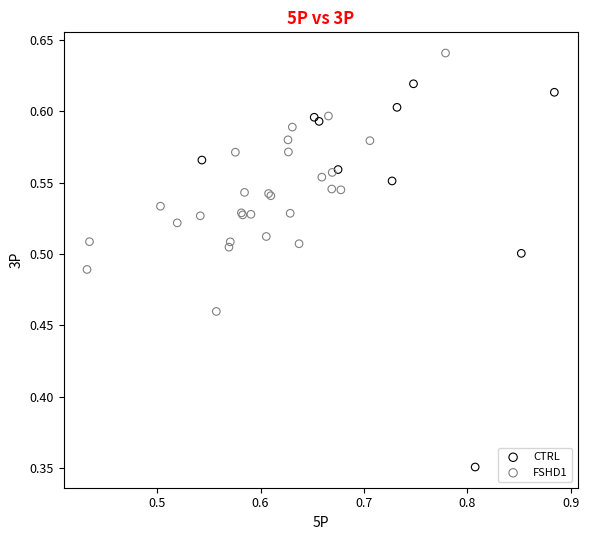

Which series contains the highest Y value?

FSHD1